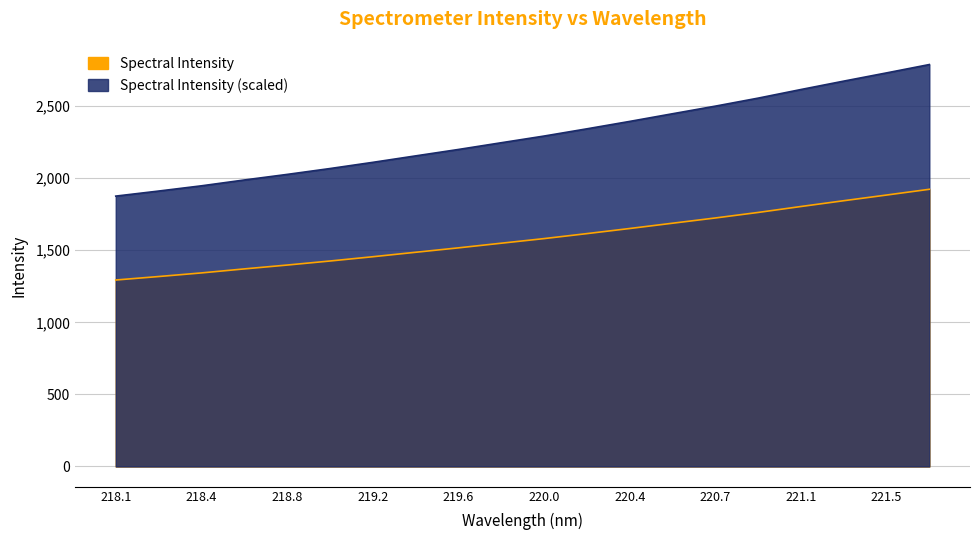

Is it true that the value at 219.3979 is 1486.2?

True